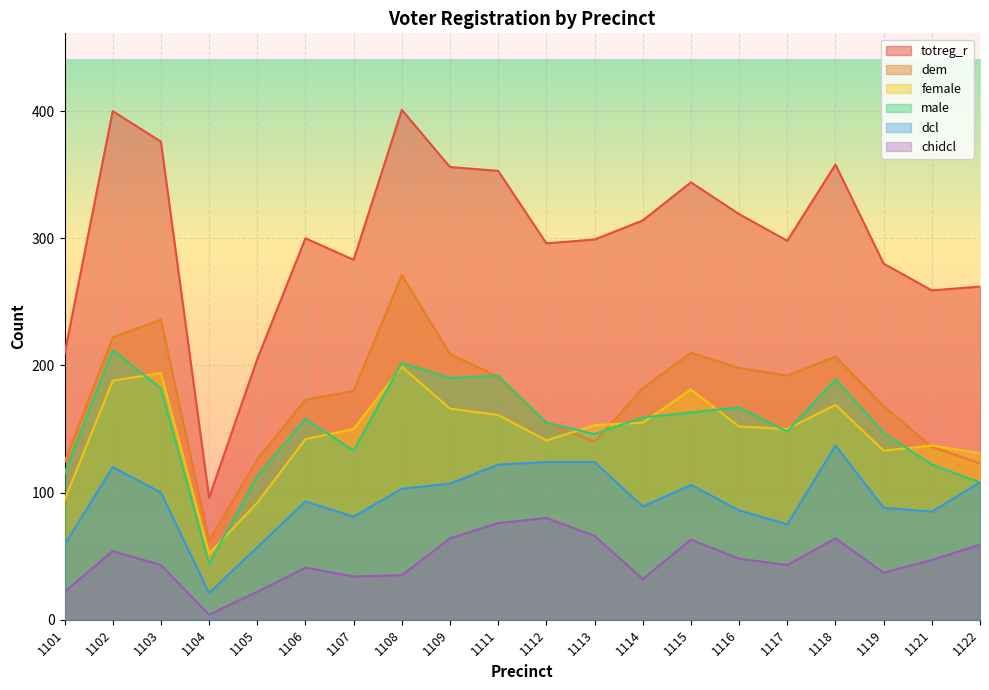

Which has a higher value, 1121 or 1106?

1106